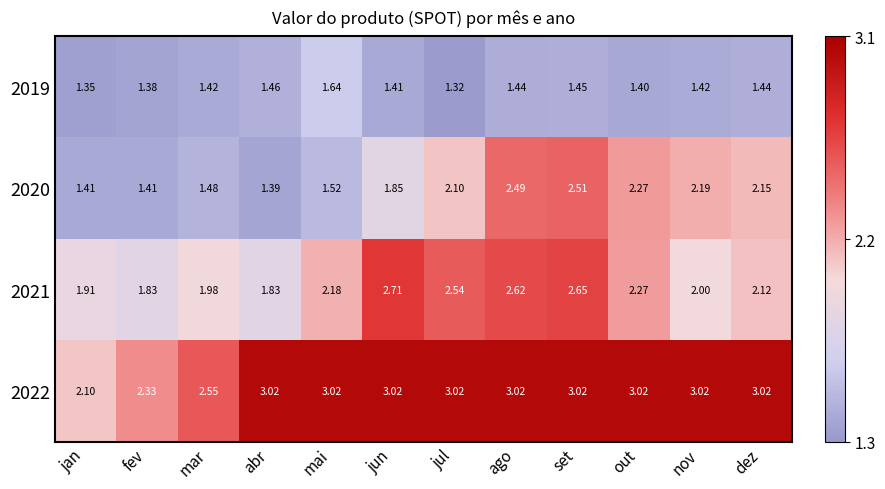

At which category is the sum across all series the highest?

set